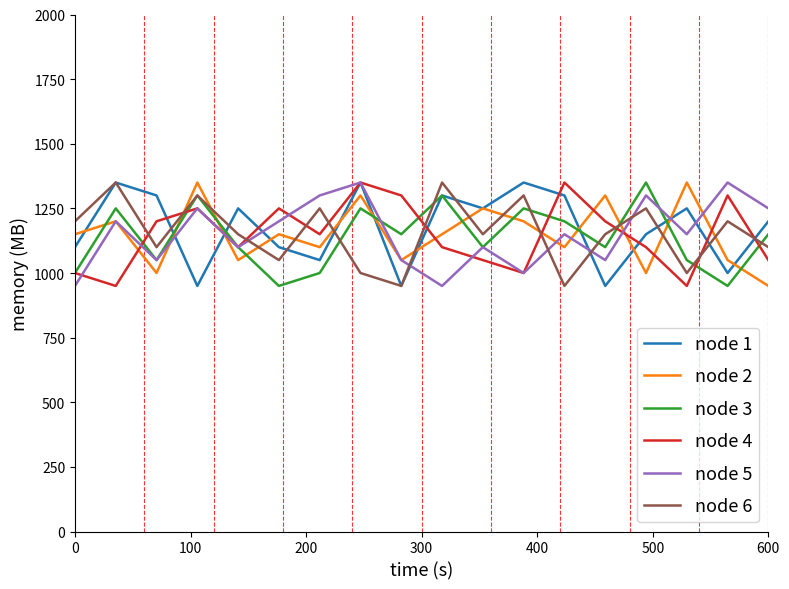

True or false: node 2 and node 3 cross at least once.

True